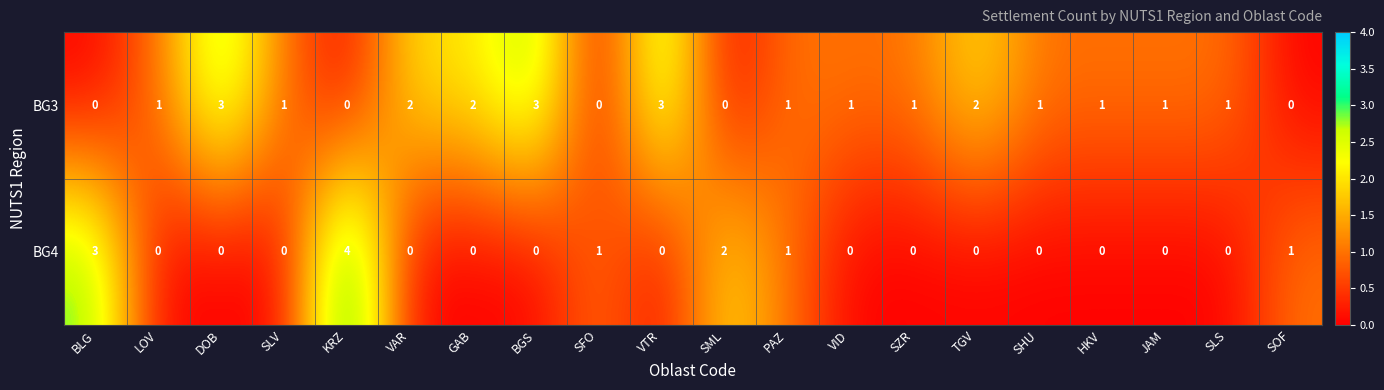

What is the total value across all series at LOV?

1